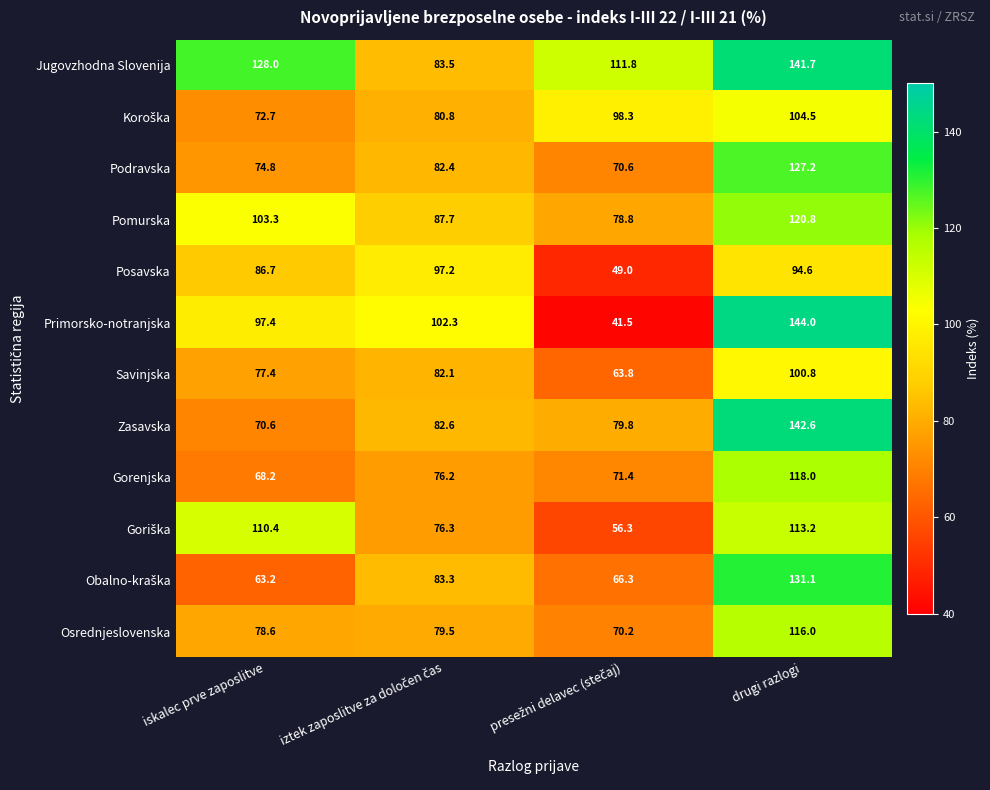

What is the minimum value shown in the chart?

41.5